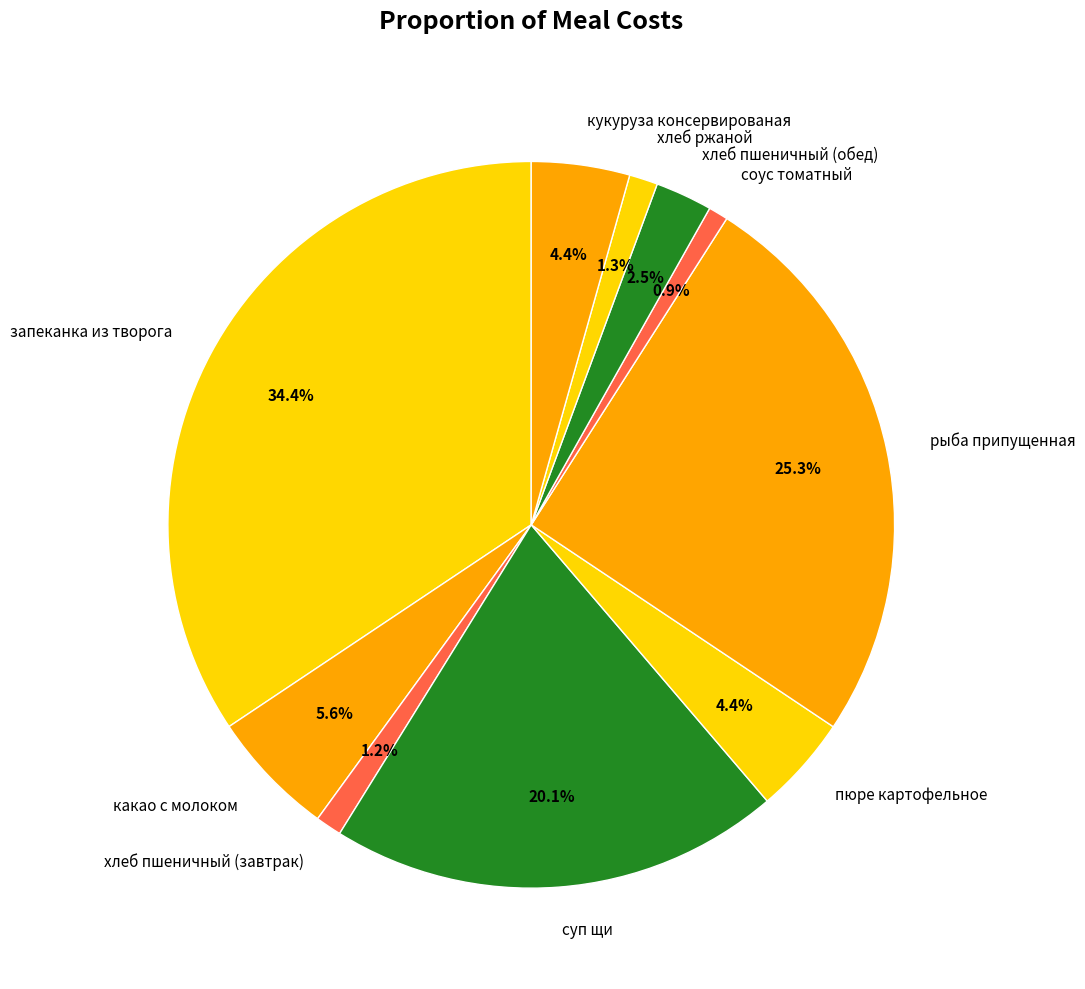

What percentage do хлеб пшеничный (завтрак) and какао с молоком together represent?

6.8%